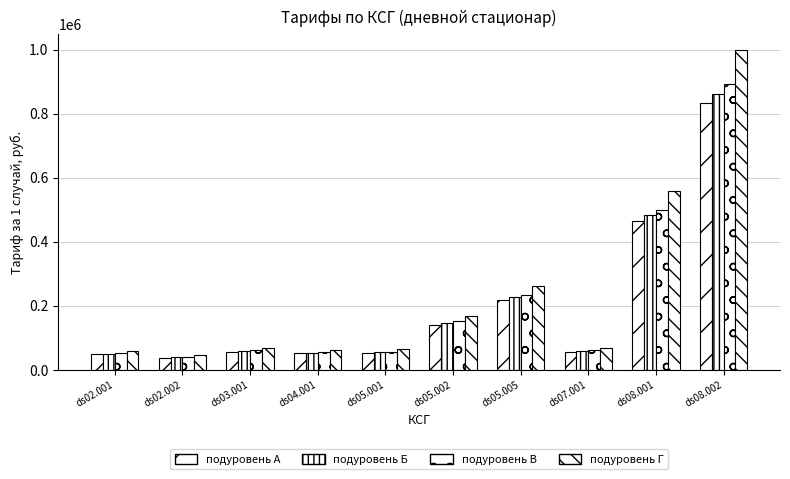

What is the sum of all подуровень В values?

2108271.4